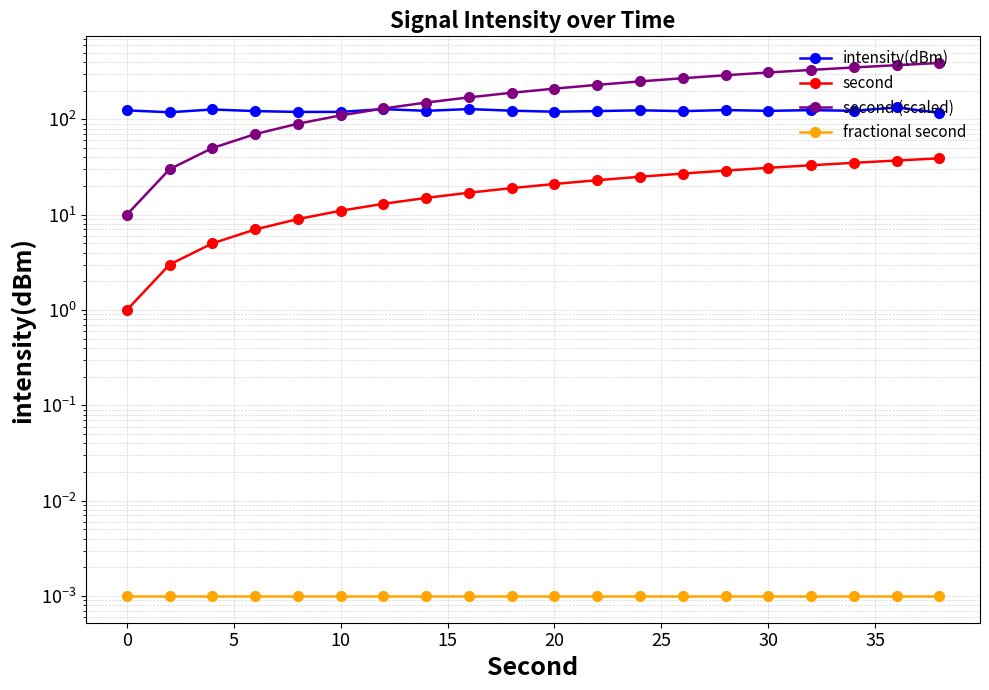

How many data points in second (scaled) are less than 210?

10